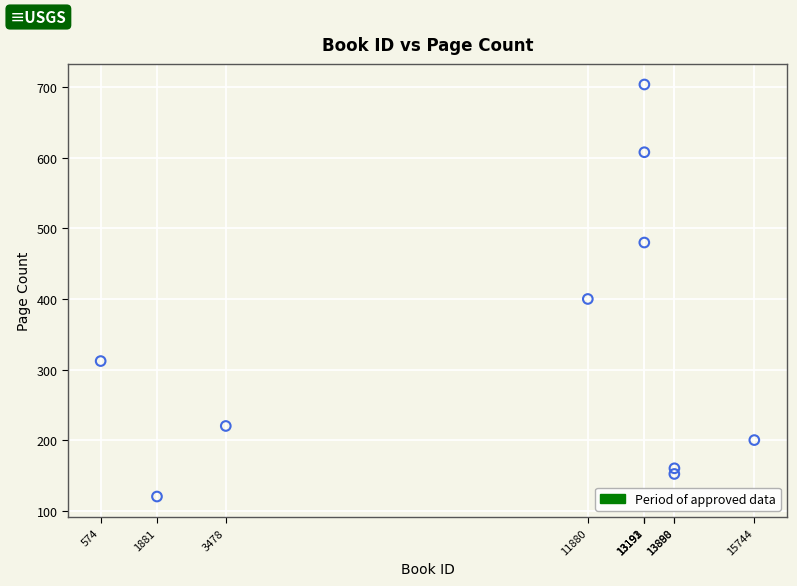

What is the average X value?

10091